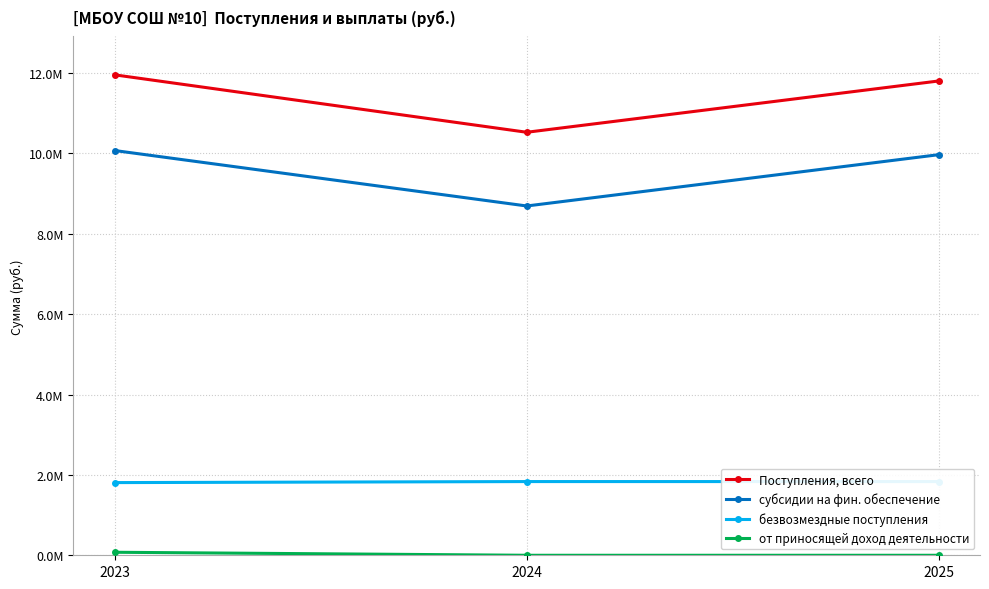

What is the average value of the от приносящей доход деятельности series?

25000.0